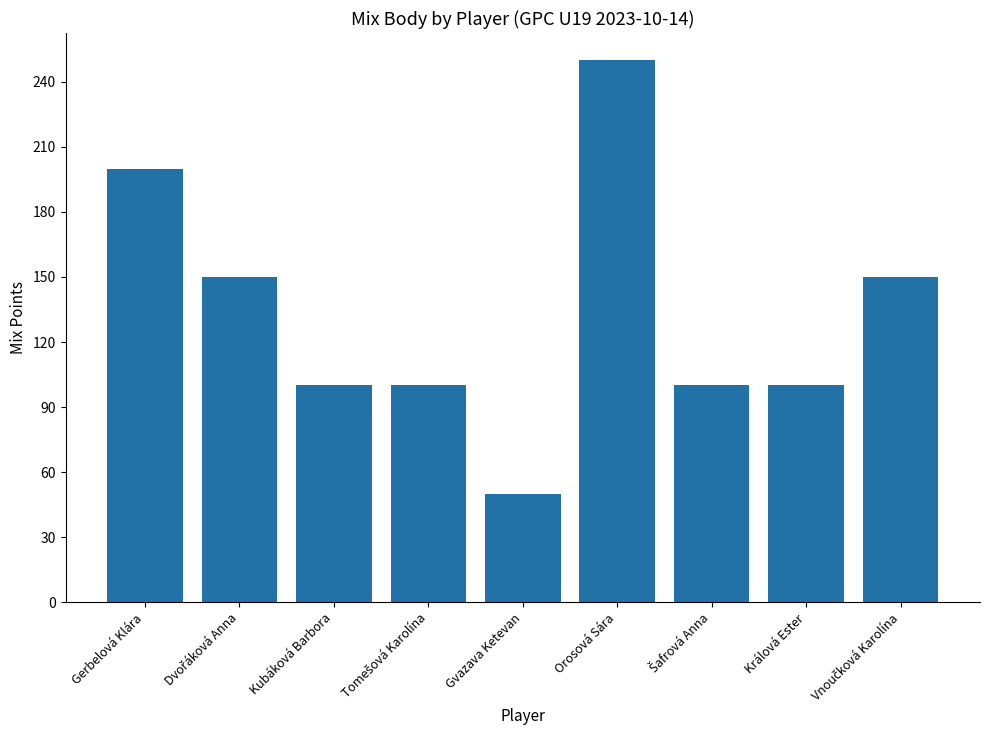

How many distinct data groups are displayed?

1